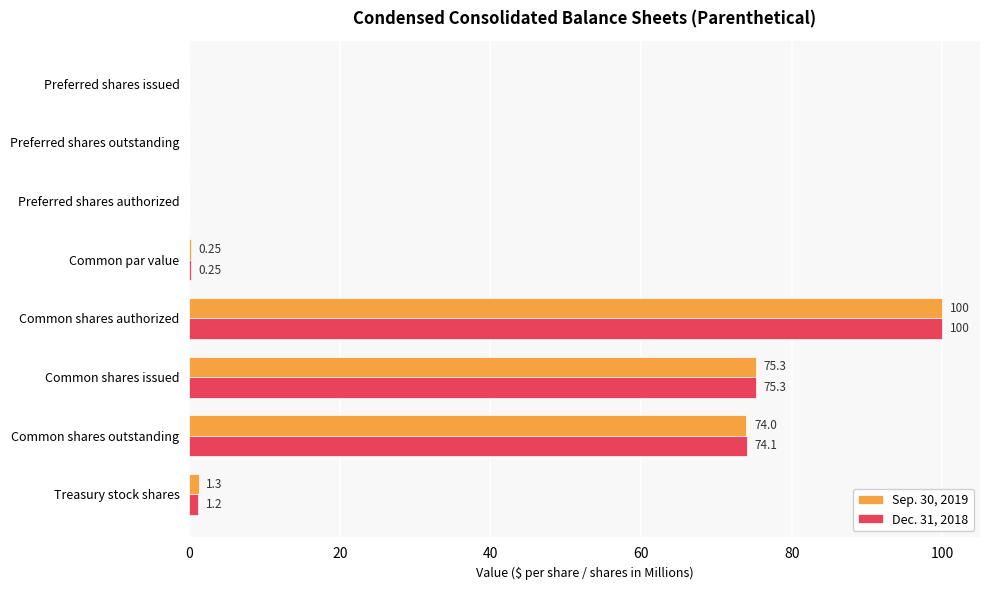

What is the total value across all series at Treasury stock shares?

2.5